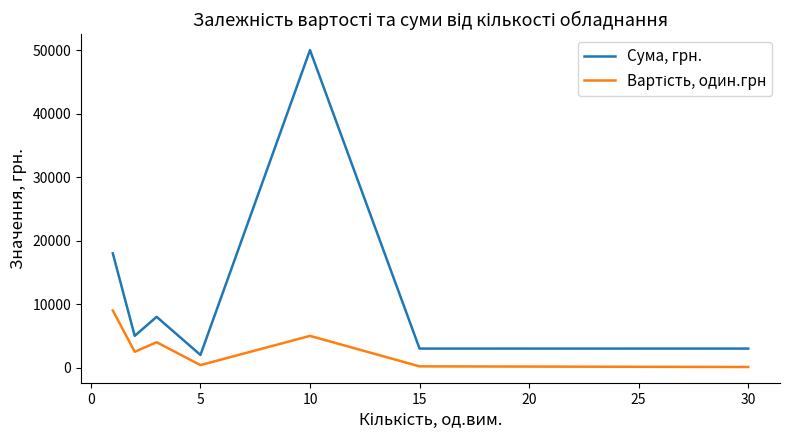

Which series has the largest total across all categories?

Сума, грн.